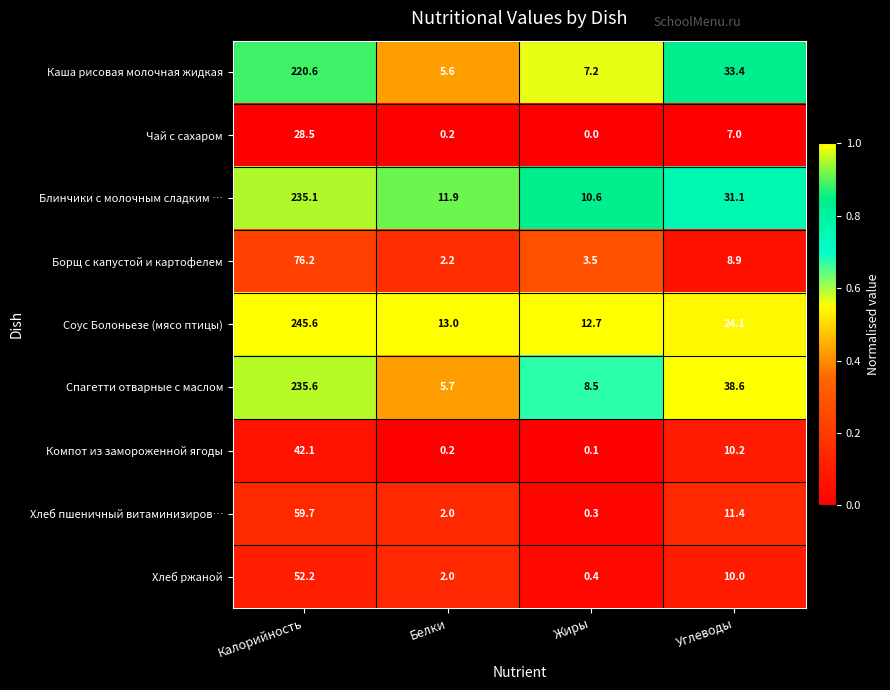

How many categories are shown in the chart?

4